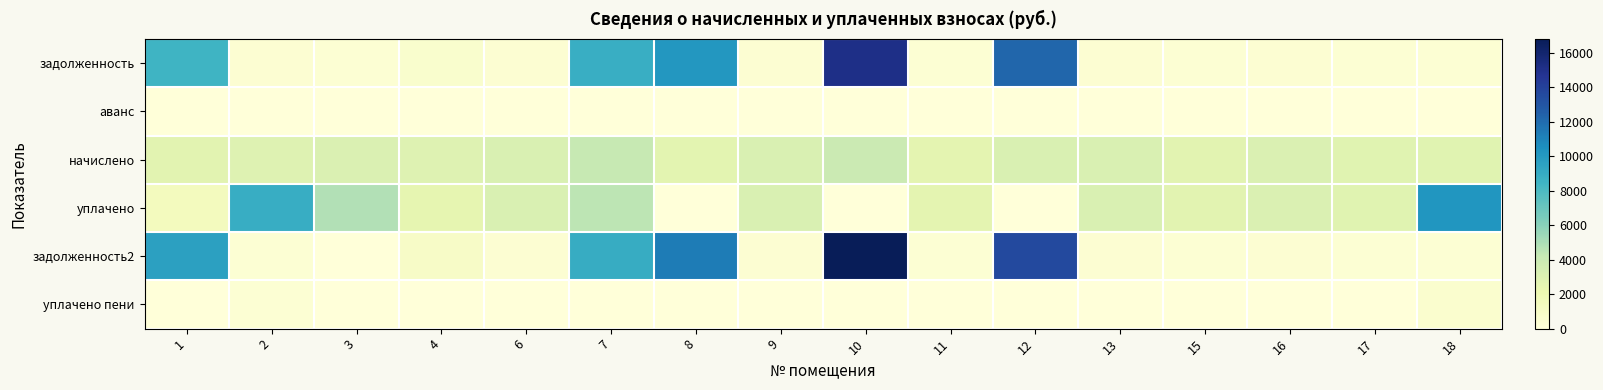

Reading left to right, transcribe all the data shown in this chart.

задолженность: 1=8490.5	2=353.9	3=314.8	4=648.7	6=356.4	7=8802.2	8=10162.7	9=356.4	10=15120.7	11=291.6	12=12234.7	13=352.8	15=301.7	16=348.5	17=312.5	18=321.2
аванс: 1=0.0	2=0.0	3=0.0	4=0.0	6=0.0	7=0.0	8=0.0	9=0.0	10=0.0	11=0.0	12=0.0	13=0.0	15=0.0	16=0.0	17=0.0	18=0.0
начислено: 1=2695.7	2=2922.5	3=3123.4	4=2896.6	6=3207.6	7=4147.2	8=2669.8	9=3207.6	10=3972.2	11=2624.4	12=3214.1	13=3175.2	15=2715.1	16=3136.3	17=2812.3	18=2792.9
уплачено: 1=1385.0	2=8909.0	3=4850.0	4=2465.2	6=3192.8	7=4528.0	8=0.0	9=3192.8	10=0.0	11=2612.2	12=0.0	13=3160.7	15=2702.6	16=3121.8	17=2799.3	18=10188.8
задолженность2: 1=9587.6	2=324.7	3=0.0	4=965.8	6=356.4	7=8991.7	8=11293.9	9=356.4	10=16803.8	11=291.6	12=13596.5	13=352.6	15=301.7	16=348.5	17=312.5	18=310.3
уплачено пени: 1=0.0	2=297.2	3=0.0	4=15.8	6=0.5	7=0.0	8=0.0	9=0.0	10=0.0	11=0.0	12=0.0	13=0.0	15=0.0	16=0.0	17=0.0	18=543.1